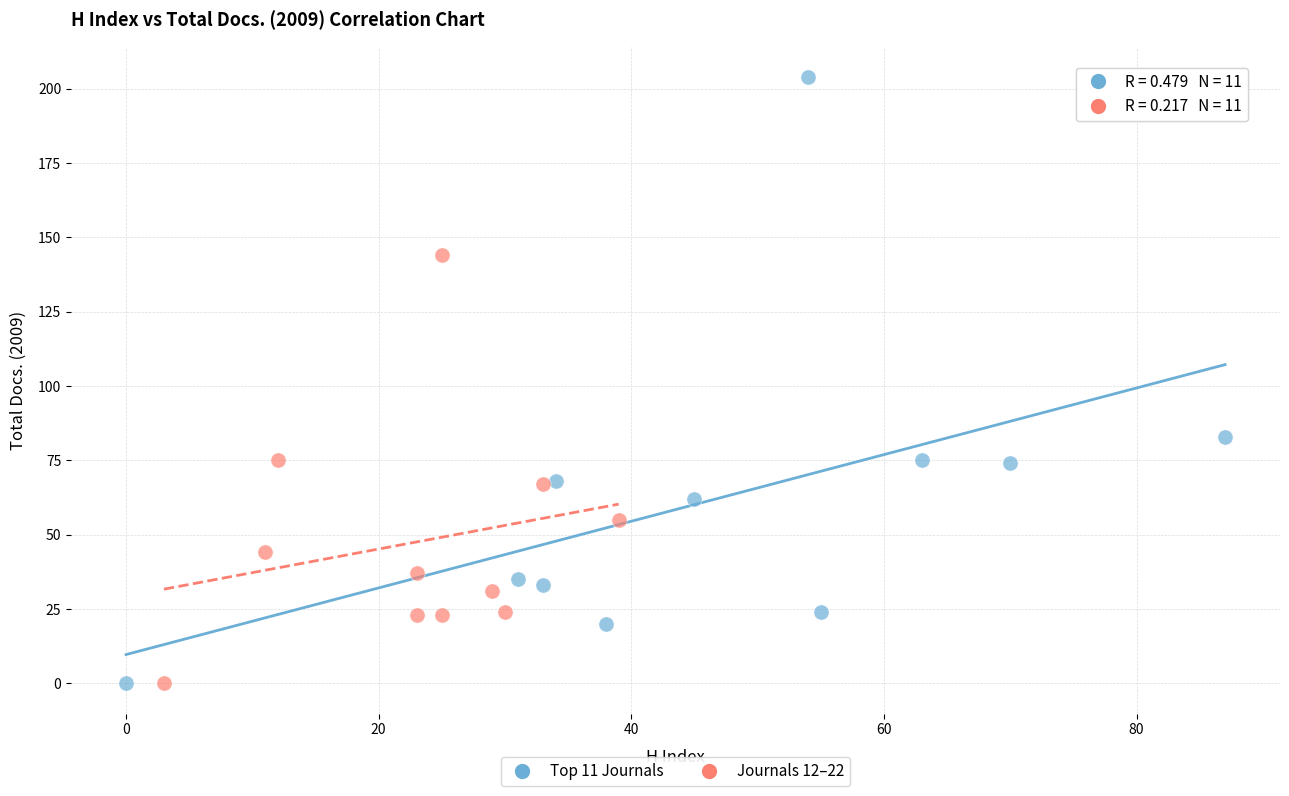

Which series has the widest spread of Y values?

Top 11 Journals